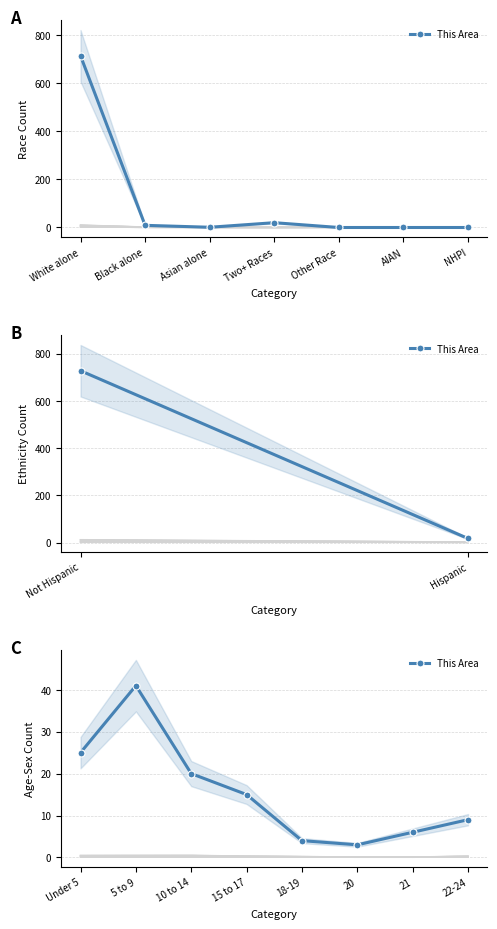

What is the label of the 7th point from the left?

21